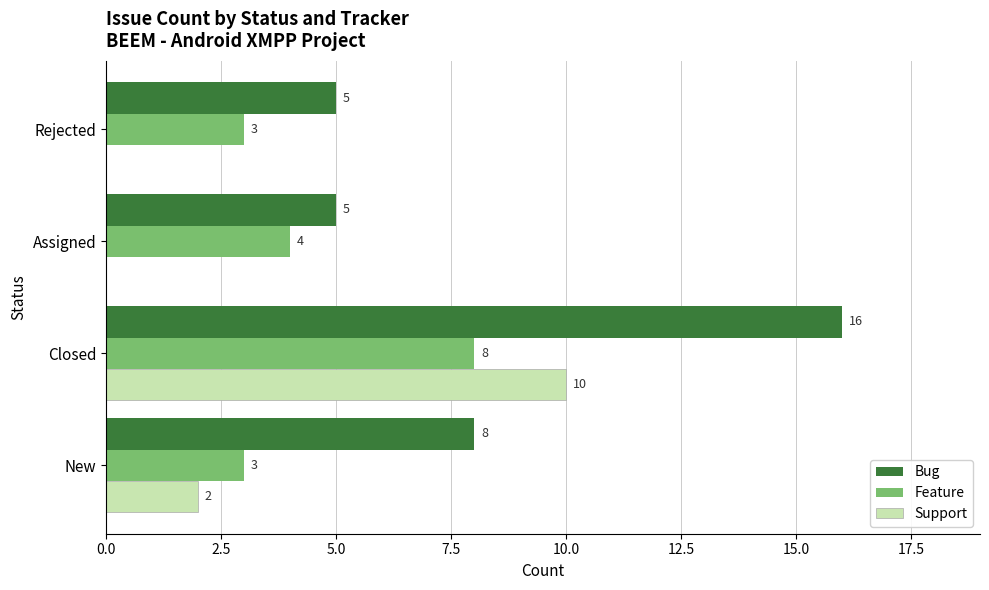

Between Closed and Rejected, which series saw the biggest shift?

Bug